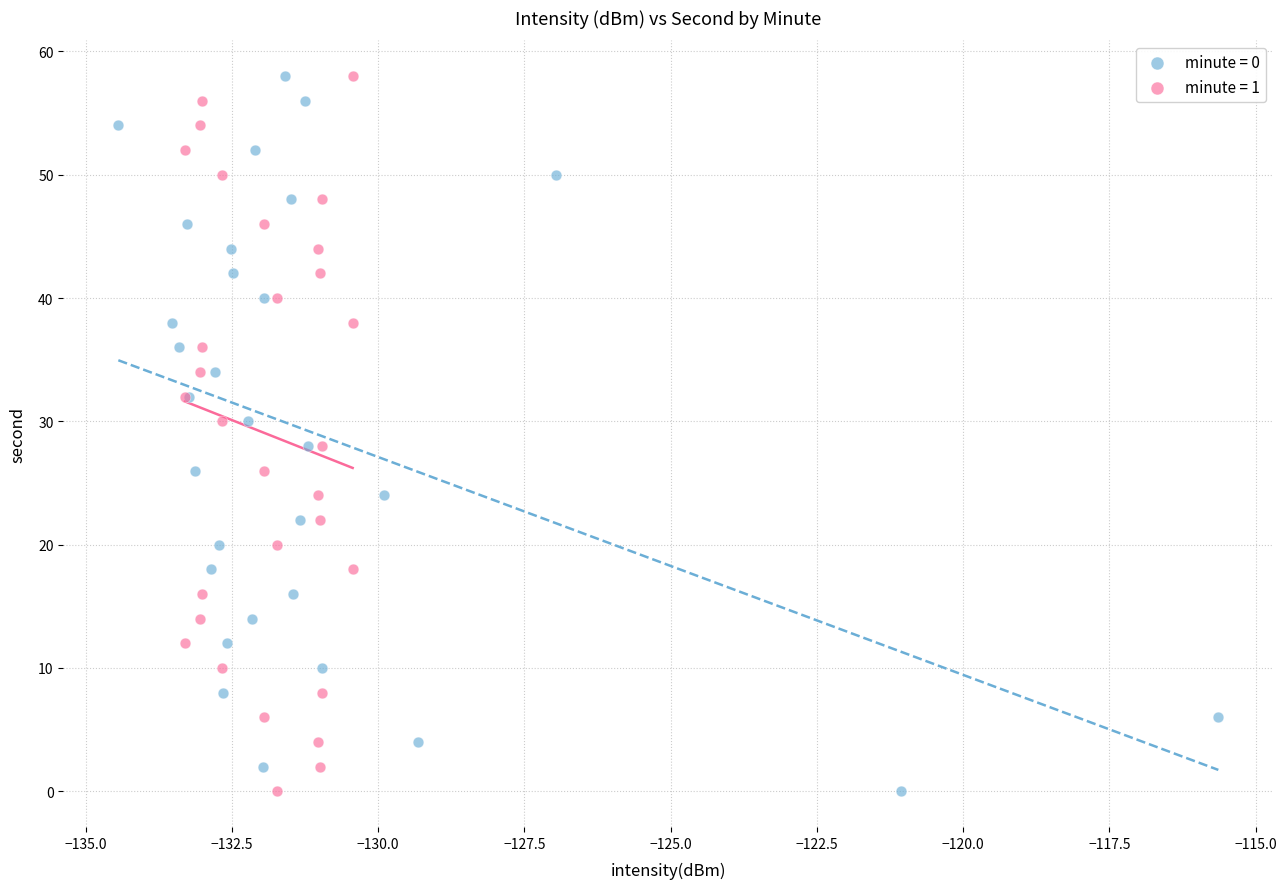

What are all the series names shown in the legend?

minute = 0, minute = 1